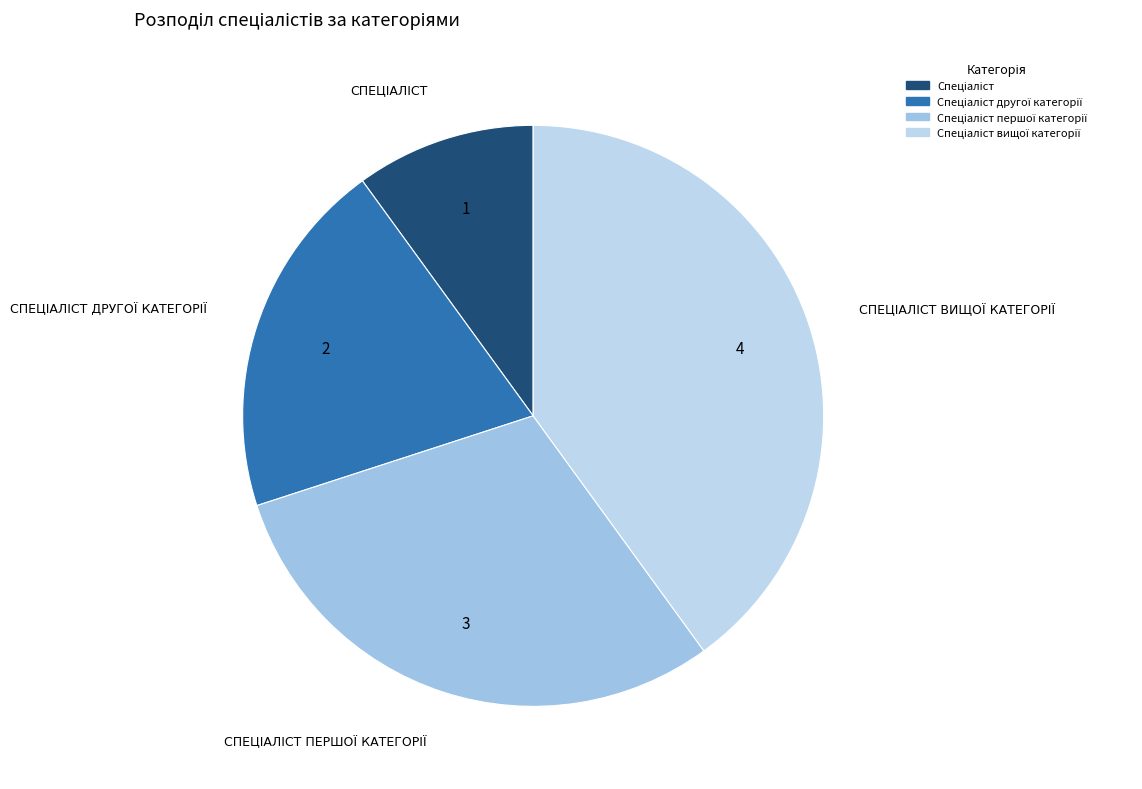

To the nearest percent, what is the average slice percentage?

25%